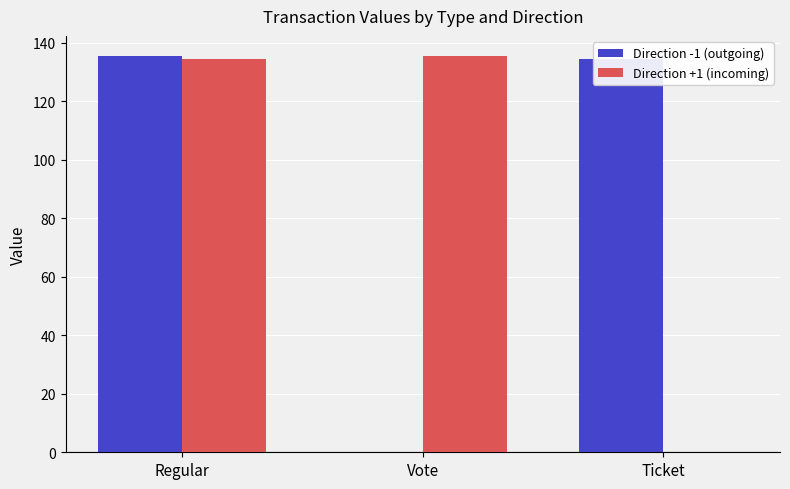

Which series changed the most between Regular and Vote?

Direction -1 (outgoing)